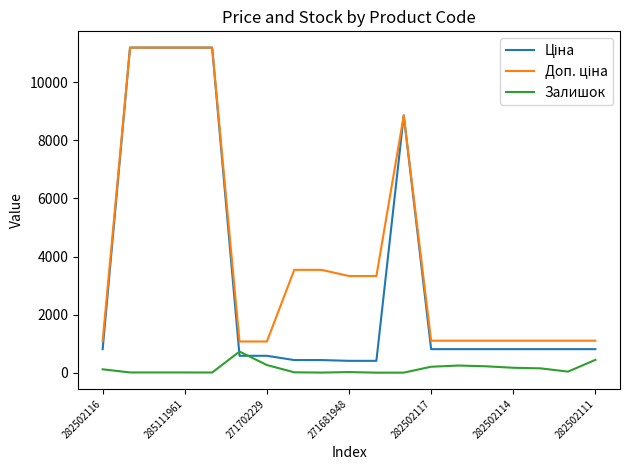

What is the greatest value displayed?

11188.2